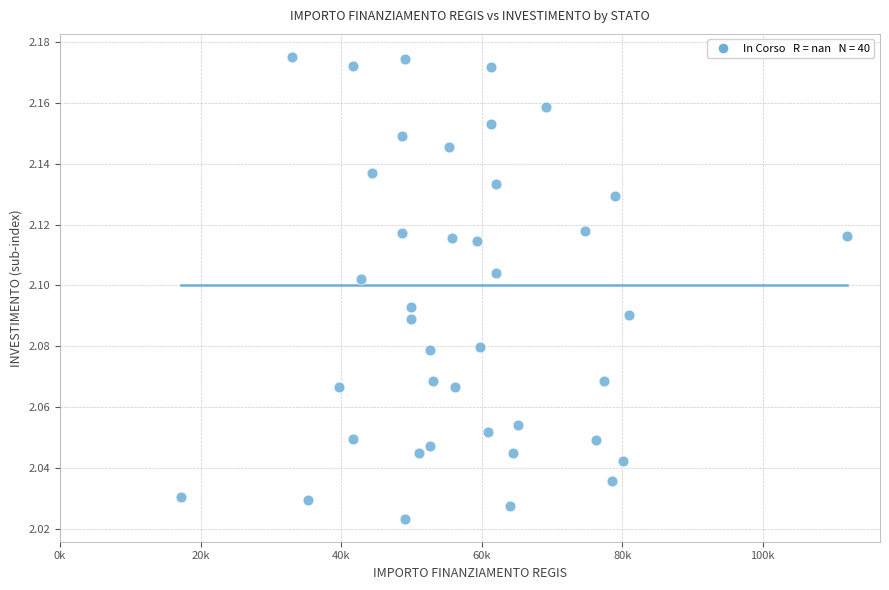

What is the range of X values (max minus min)?

94665.7